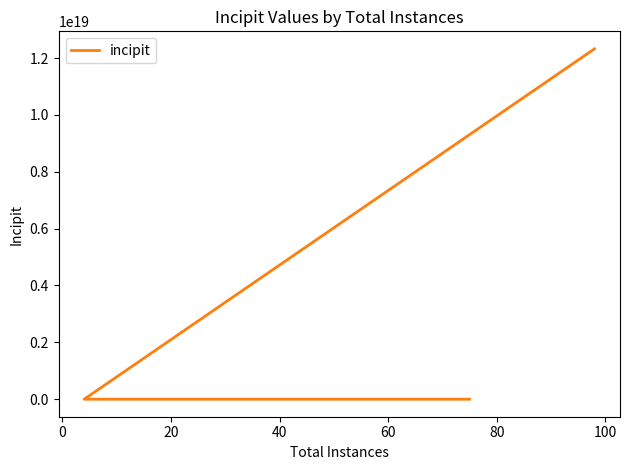

The value at −20 is 102141937518799. True or false?

False